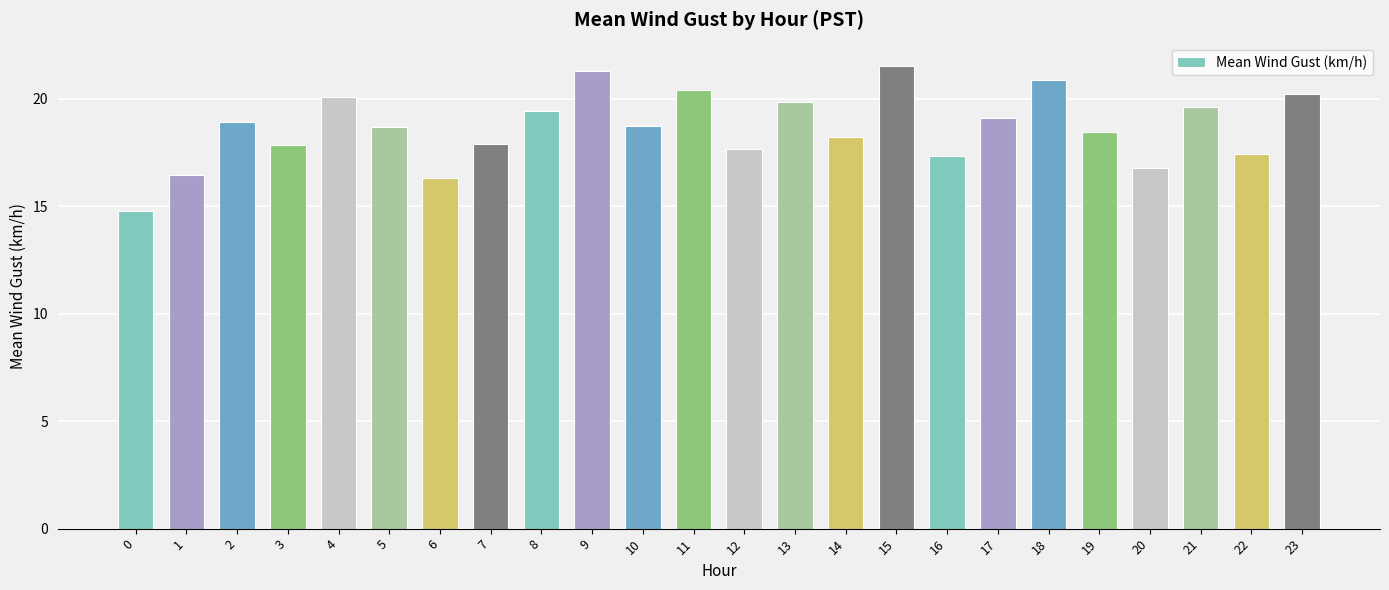

What is the difference between the second highest and minimum values?

6.5